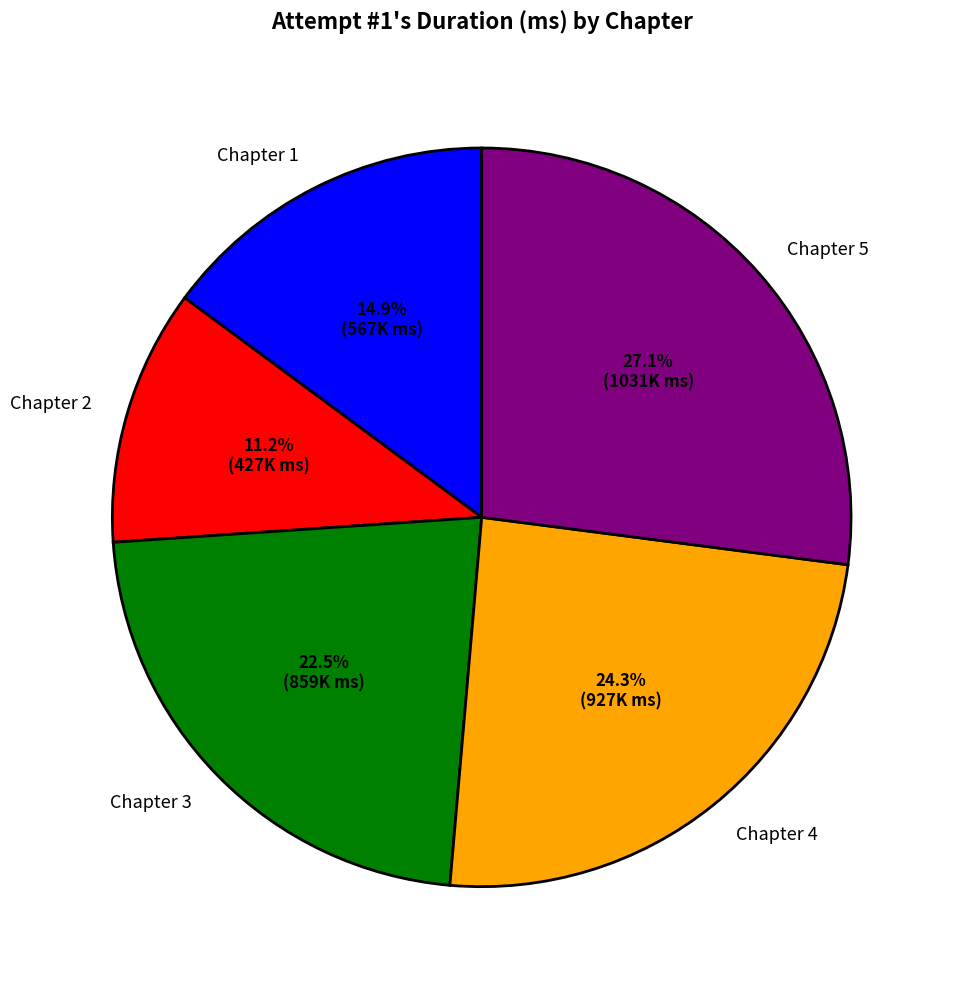

Between Chapter 3 and Chapter 2, which is larger?

Chapter 3